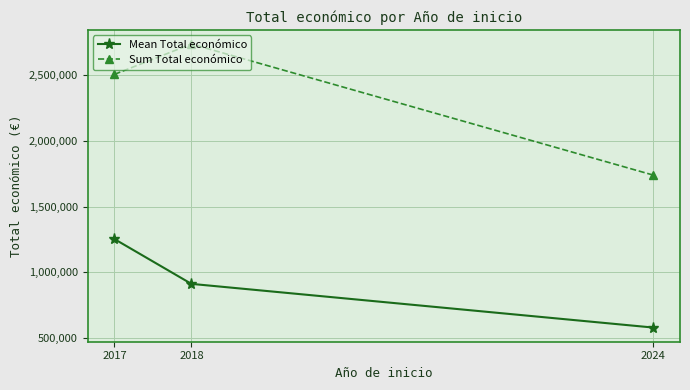

What is the spread (max minus min) of values at 2018?

1825038.0